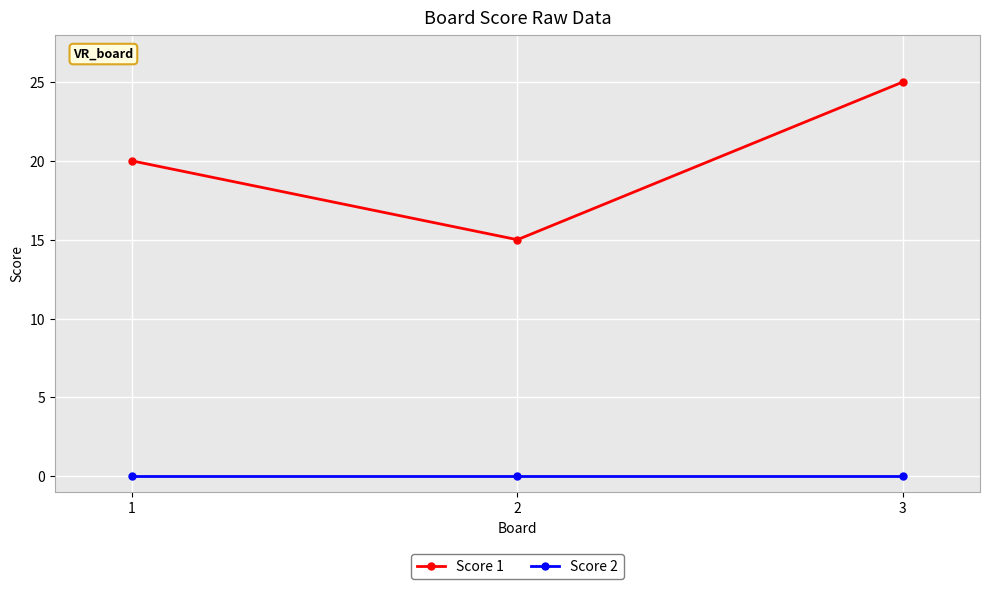

The value of Score 1 at 3 is 44. True or false?

False